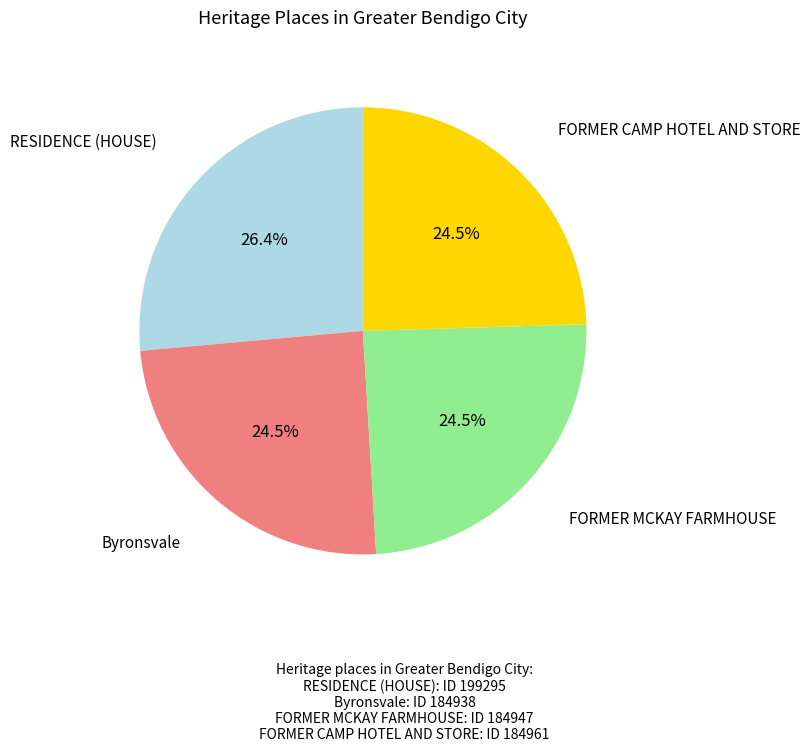

What is the ratio of the value at FORMER MCKAY FARMHOUSE to the value at FORMER CAMP HOTEL AND STORE?

1.0